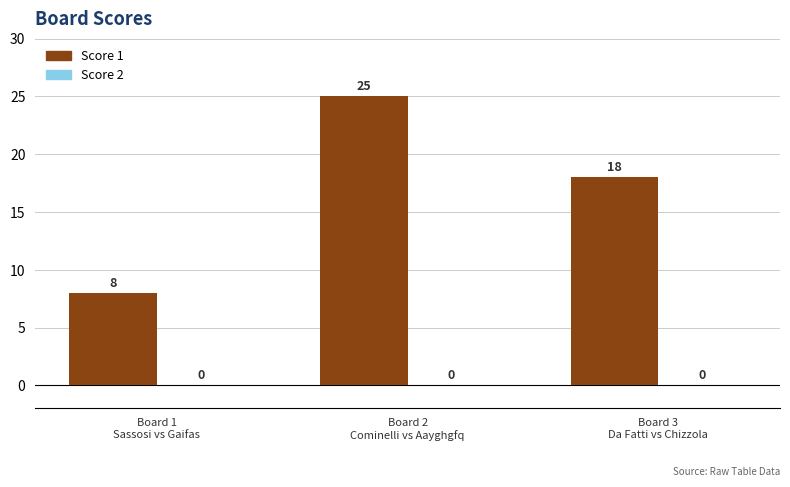

What is the value of the 2nd bar from the left?

25